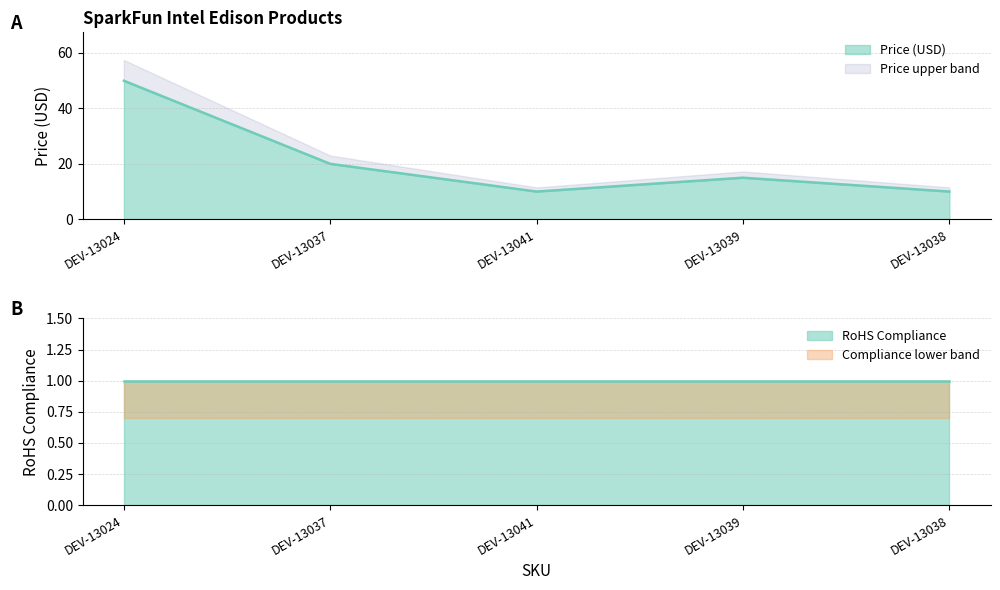

At which label does the data first exceed 14?

DEV-13024